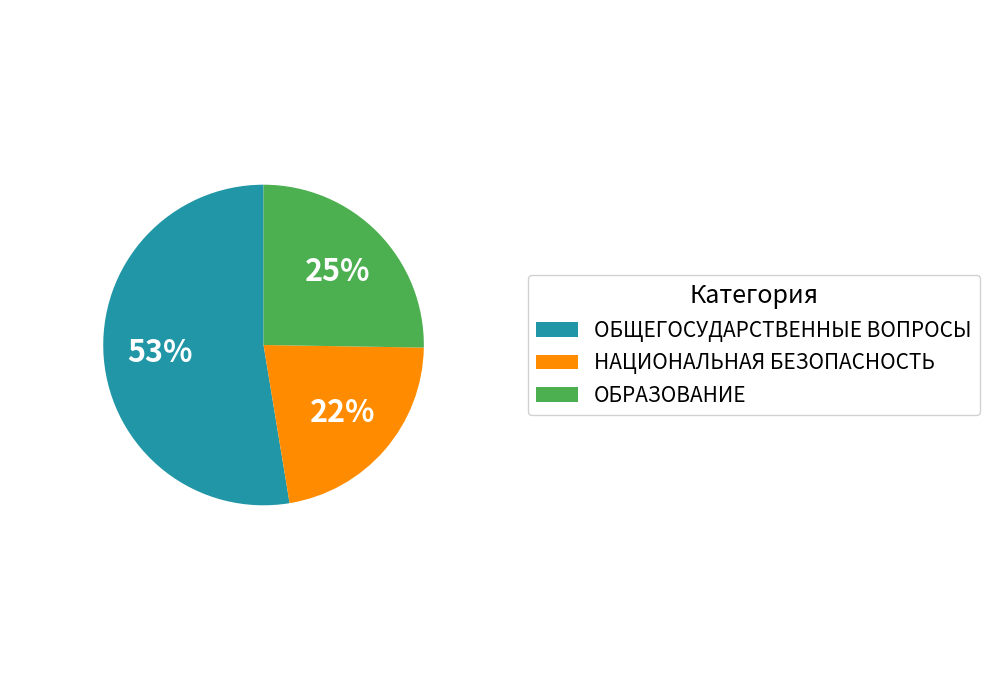

What is the smallest slice in the pie chart?

НАЦИОНАЛЬНАЯ БЕЗОПАСНОСТЬ